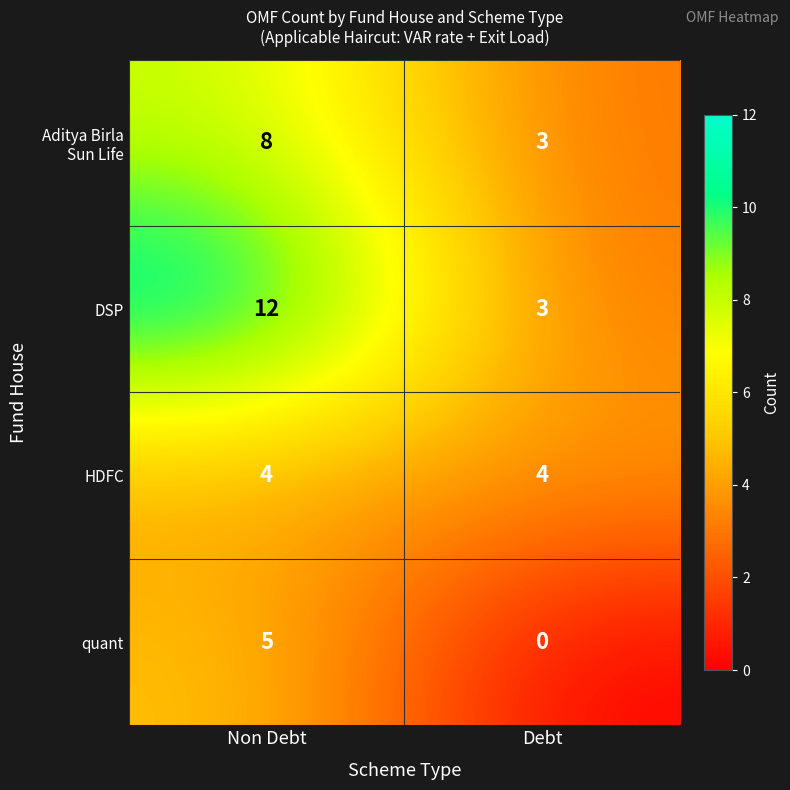

What is the average value of the DSP series?

8